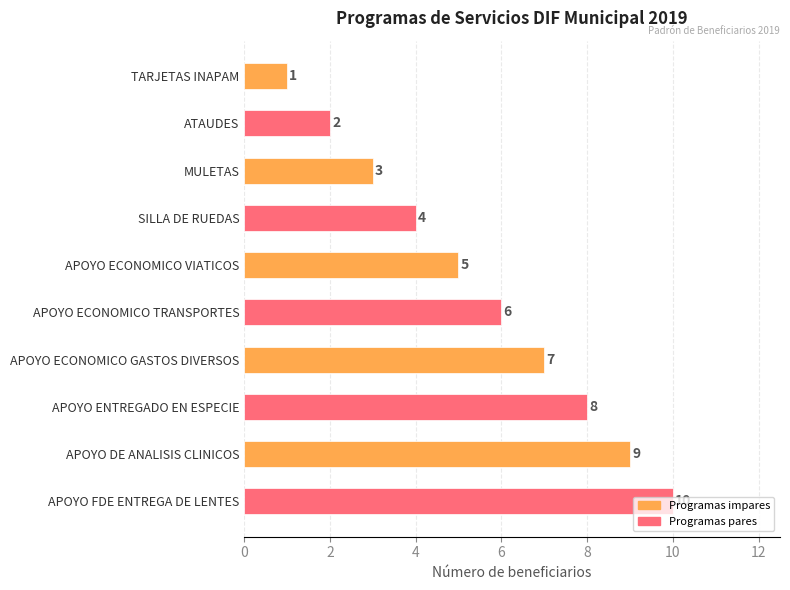

The chart shows a value of 1 at ATAUDES. True or false?

False